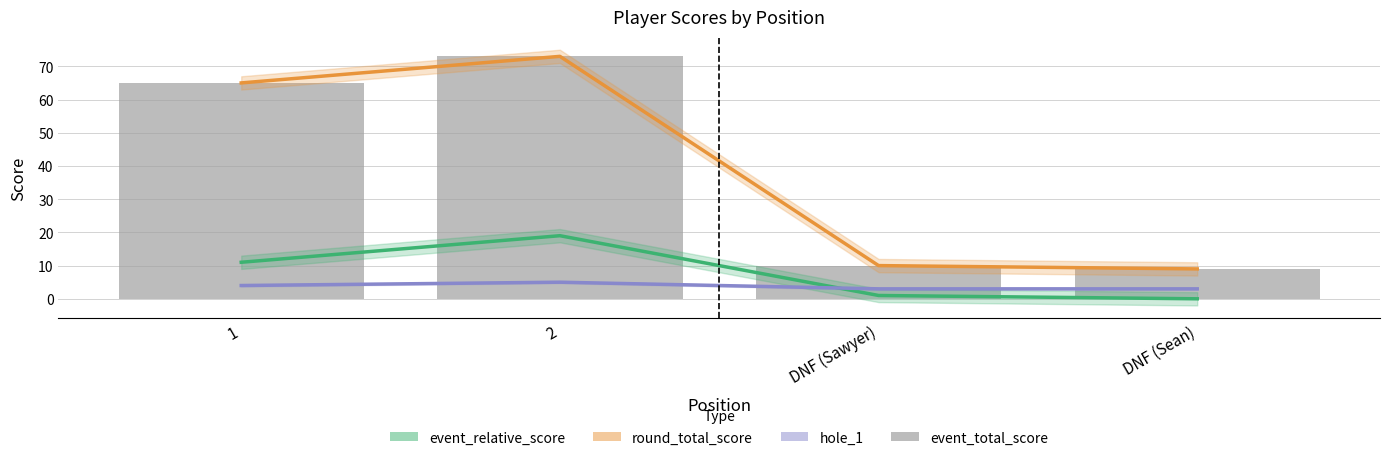

Is it true that event_relative_score equals 1 at DNF (Sawyer)?

False